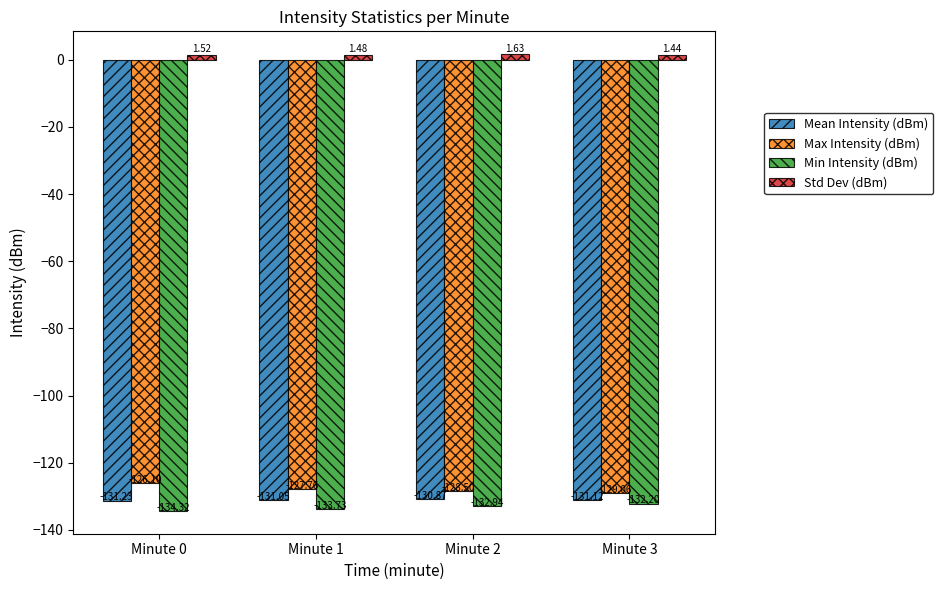

What is the total value across all series at Minute 3?

-390.9